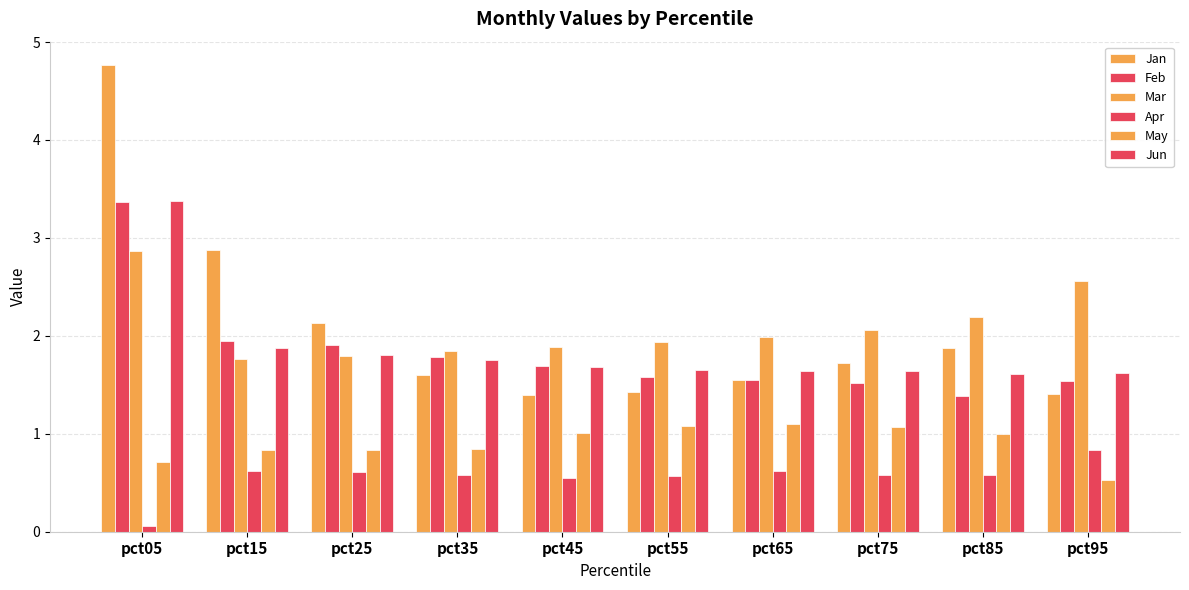

How many groups of bars are there?

10